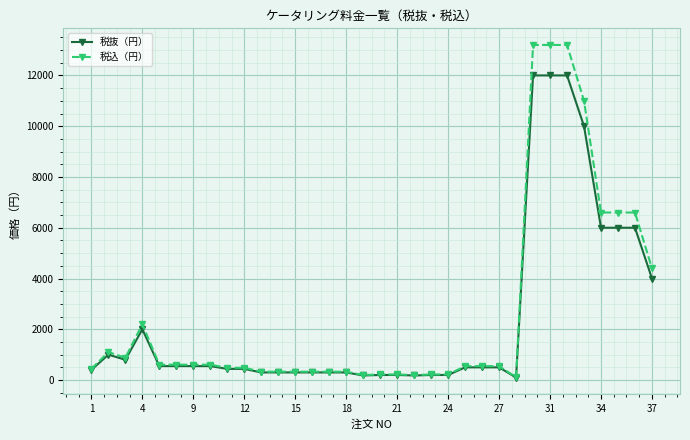

Which series has the largest range (max minus min)?

税込（円）